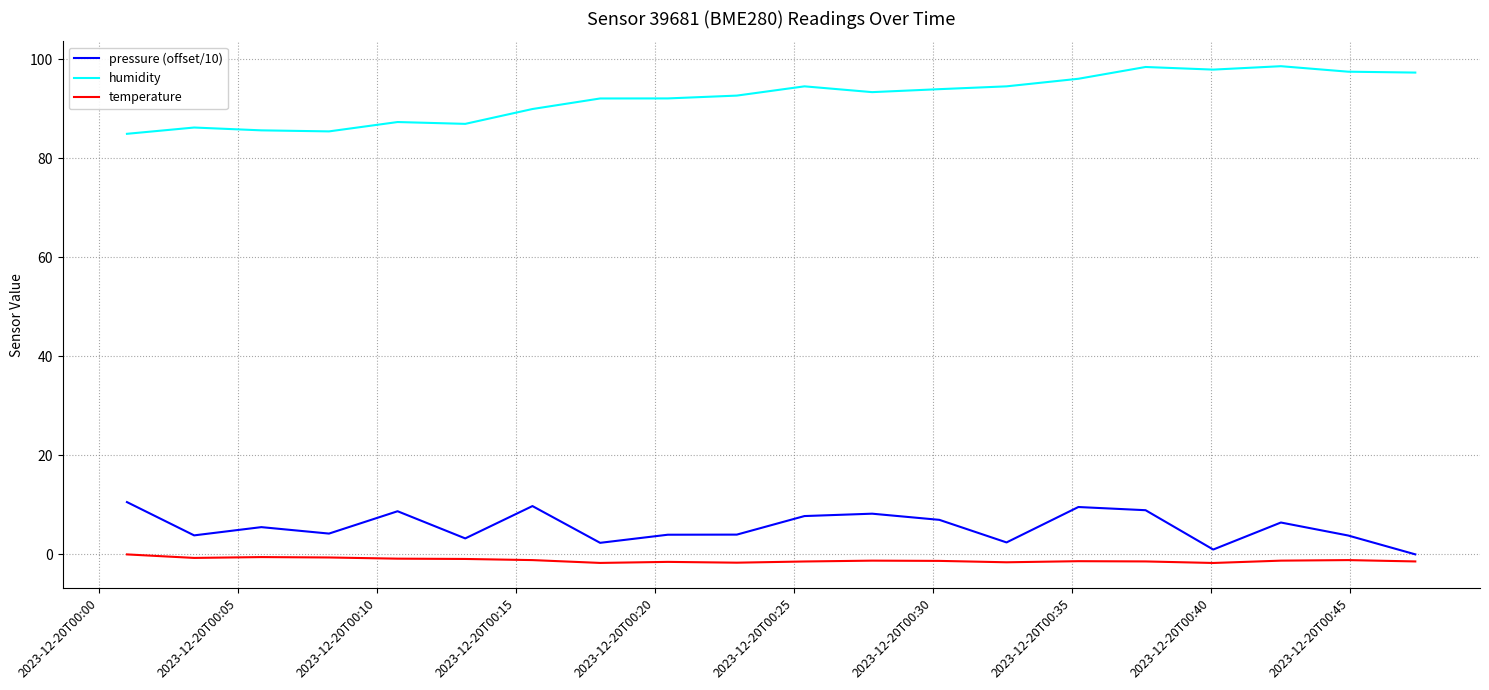

What is the maximum value shown in the chart?

98.6